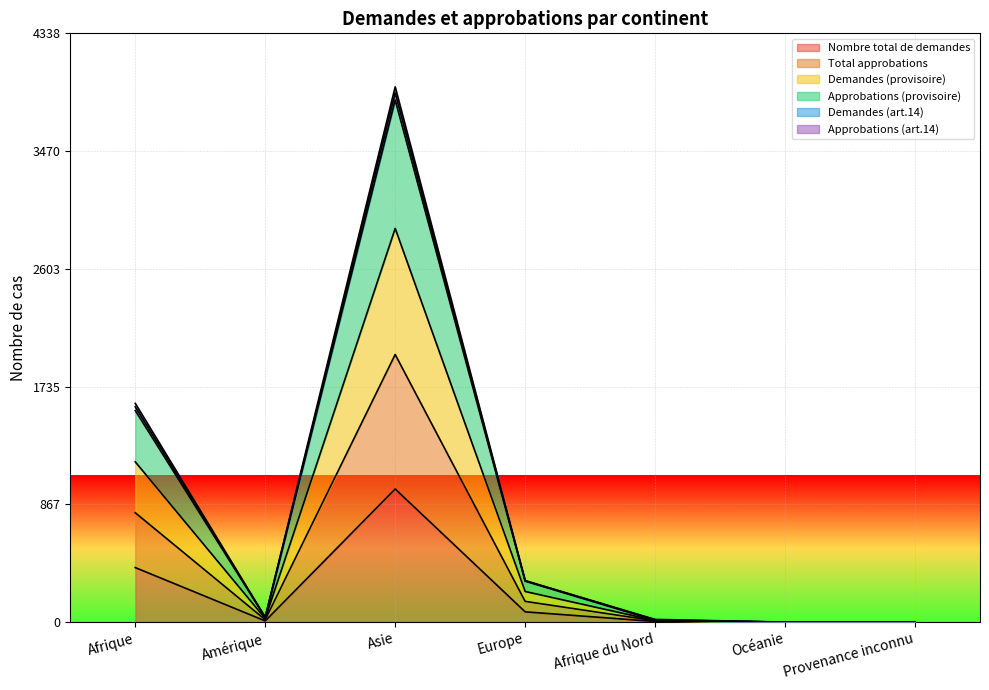

At which label does Approbations (art.14) first exceed 36?

Afrique